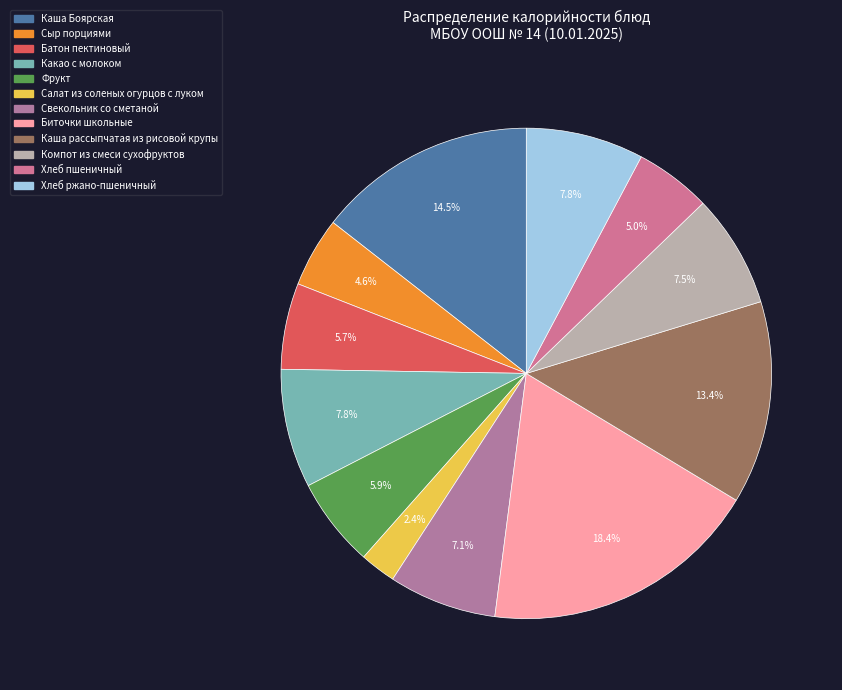

To the nearest percent, what portion does Хлеб пшеничный represent?

5%